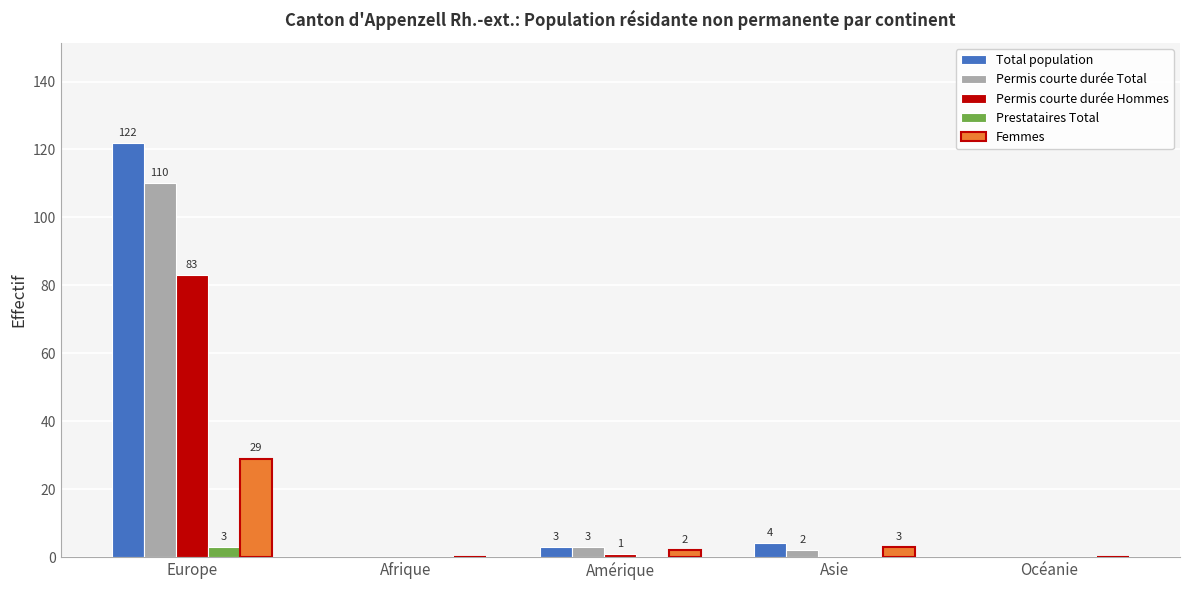

What is the sum of all Femmes values?

34